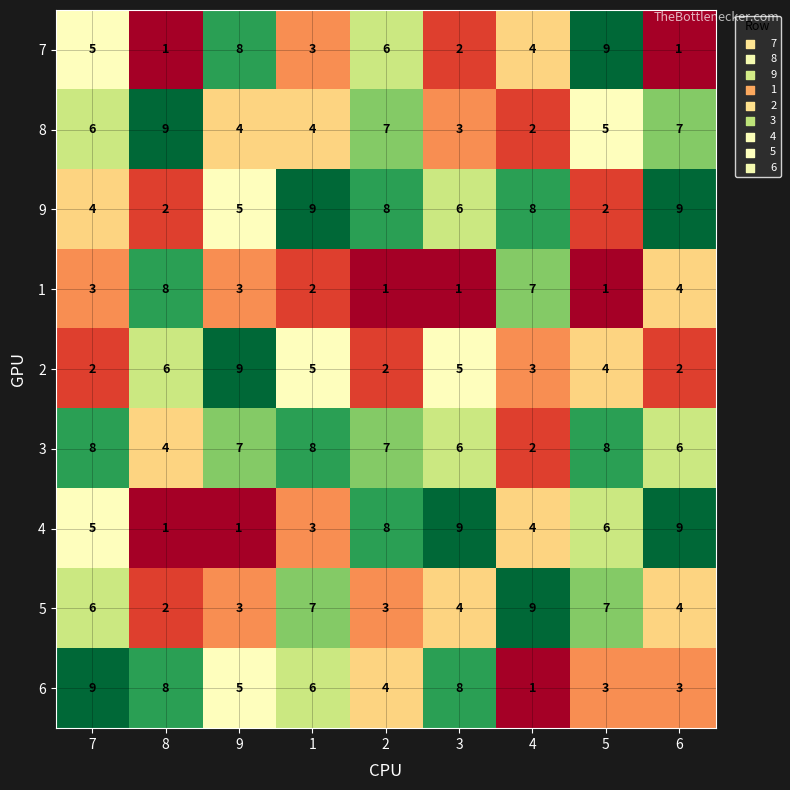

Is the value of 6 at 6 greater than the value of 5 at 6?

No